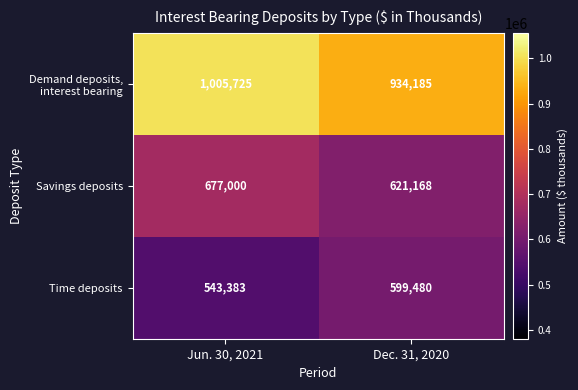

What is the difference between the maximum and minimum values in the Savings deposits series?

55832